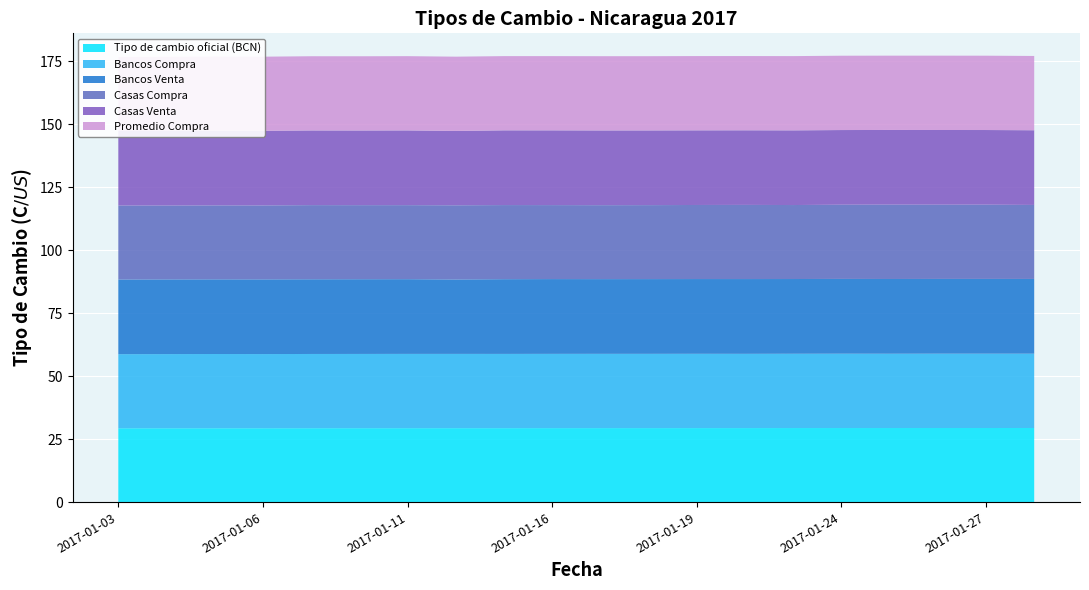

Reading left to right, list all the values displayed in this chart.

Tipo de cambio oficial (BCN): 2017-01-03=29.3	2017-01-04=29.3	2017-01-05=29.3	2017-01-06=29.3	2017-01-09=29.4	2017-01-10=29.4	2017-01-11=29.4	2017-01-12=29.4	2017-01-13=29.4	2017-01-16=29.4	2017-01-17=29.4	2017-01-18=29.4	2017-01-19=29.4	2017-01-20=29.4	2017-01-23=29.4	2017-01-24=29.4	2017-01-25=29.4	2017-01-26=29.4	2017-01-27=29.4	2017-01-30=29.4
Bancos Compra: 2017-01-03=29.4	2017-01-04=29.4	2017-01-05=29.5	2017-01-06=29.4	2017-01-09=29.5	2017-01-10=29.5	2017-01-11=29.5	2017-01-12=29.5	2017-01-13=29.5	2017-01-16=29.5	2017-01-17=29.5	2017-01-18=29.5	2017-01-19=29.5	2017-01-20=29.5	2017-01-23=29.5	2017-01-24=29.5	2017-01-25=29.5	2017-01-26=29.5	2017-01-27=29.5	2017-01-30=29.5
Bancos Venta: 2017-01-03=29.6	2017-01-04=29.7	2017-01-05=29.6	2017-01-06=29.7	2017-01-09=29.7	2017-01-10=29.7	2017-01-11=29.7	2017-01-12=29.5	2017-01-13=29.7	2017-01-16=29.7	2017-01-17=29.7	2017-01-18=29.7	2017-01-19=29.7	2017-01-20=29.7	2017-01-23=29.7	2017-01-24=29.7	2017-01-25=29.7	2017-01-26=29.7	2017-01-27=29.7	2017-01-30=29.7
Casas Compra: 2017-01-03=29.4	2017-01-04=29.3	2017-01-05=29.3	2017-01-06=29.3	2017-01-09=29.4	2017-01-10=29.4	2017-01-11=29.4	2017-01-12=29.4	2017-01-13=29.4	2017-01-16=29.4	2017-01-17=29.3	2017-01-18=29.4	2017-01-19=29.4	2017-01-20=29.4	2017-01-23=29.4	2017-01-24=29.5	2017-01-25=29.5	2017-01-26=29.5	2017-01-27=29.5	2017-01-30=29.4
Casas Venta: 2017-01-03=29.6	2017-01-04=29.6	2017-01-05=29.6	2017-01-06=29.6	2017-01-09=29.6	2017-01-10=29.6	2017-01-11=29.7	2017-01-12=29.5	2017-01-13=29.7	2017-01-16=29.7	2017-01-17=29.7	2017-01-18=29.7	2017-01-19=29.6	2017-01-20=29.6	2017-01-23=29.6	2017-01-24=29.6	2017-01-25=29.6	2017-01-26=29.7	2017-01-27=29.6	2017-01-30=29.7
Promedio Compra: 2017-01-03=29.4	2017-01-04=29.4	2017-01-05=29.5	2017-01-06=29.4	2017-01-09=29.5	2017-01-10=29.5	2017-01-11=29.5	2017-01-12=29.5	2017-01-13=29.5	2017-01-16=29.5	2017-01-17=29.5	2017-01-18=29.5	2017-01-19=29.5	2017-01-20=29.5	2017-01-23=29.5	2017-01-24=29.5	2017-01-25=29.5	2017-01-26=29.5	2017-01-27=29.5	2017-01-30=29.5